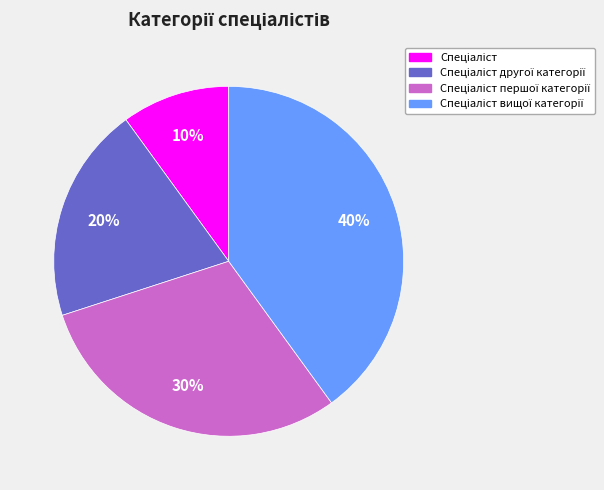

To the nearest percent, what is the average slice percentage?

25%